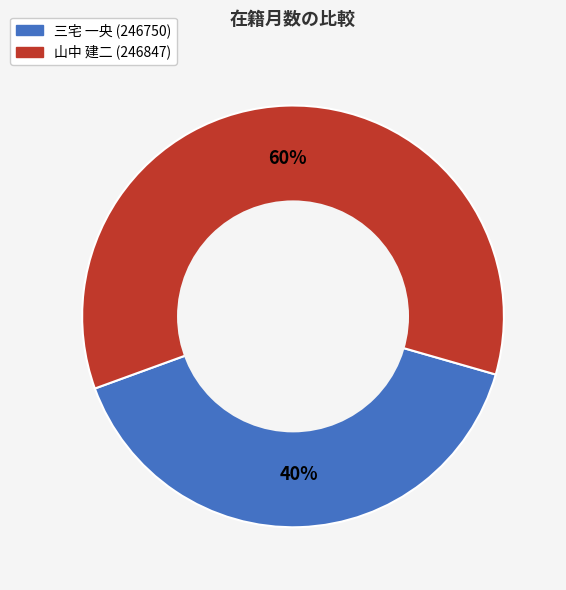

Which slice is the largest?

山中 建二 (246847)